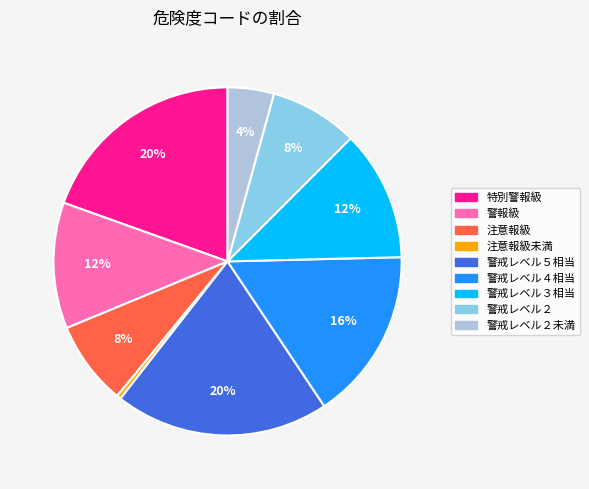

Is there a majority slice in this chart?

No